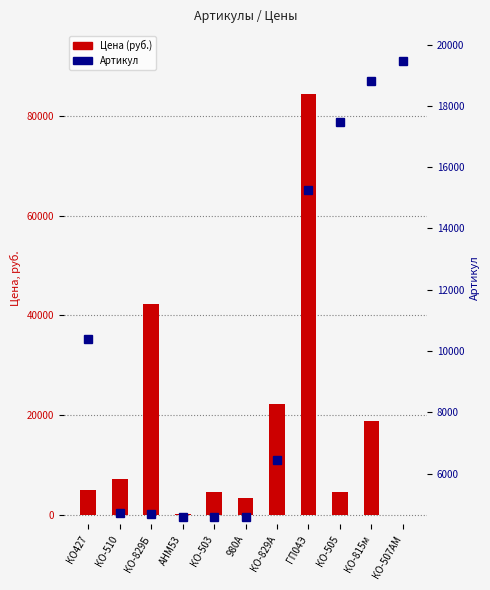

Count the number of data series in this chart.

2